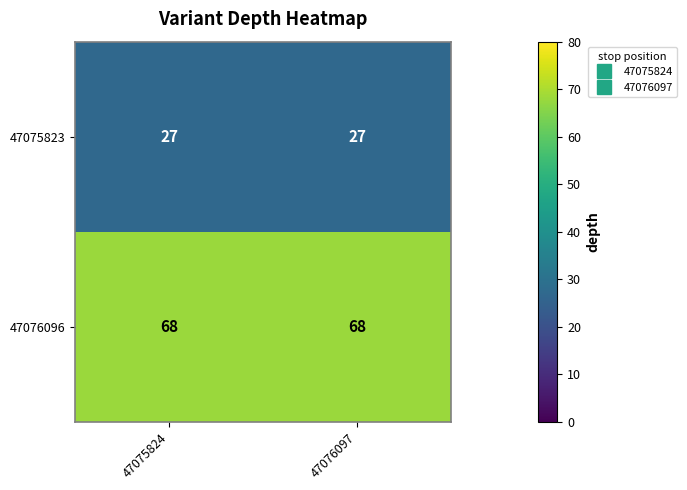

How many series are shown in this chart?

2